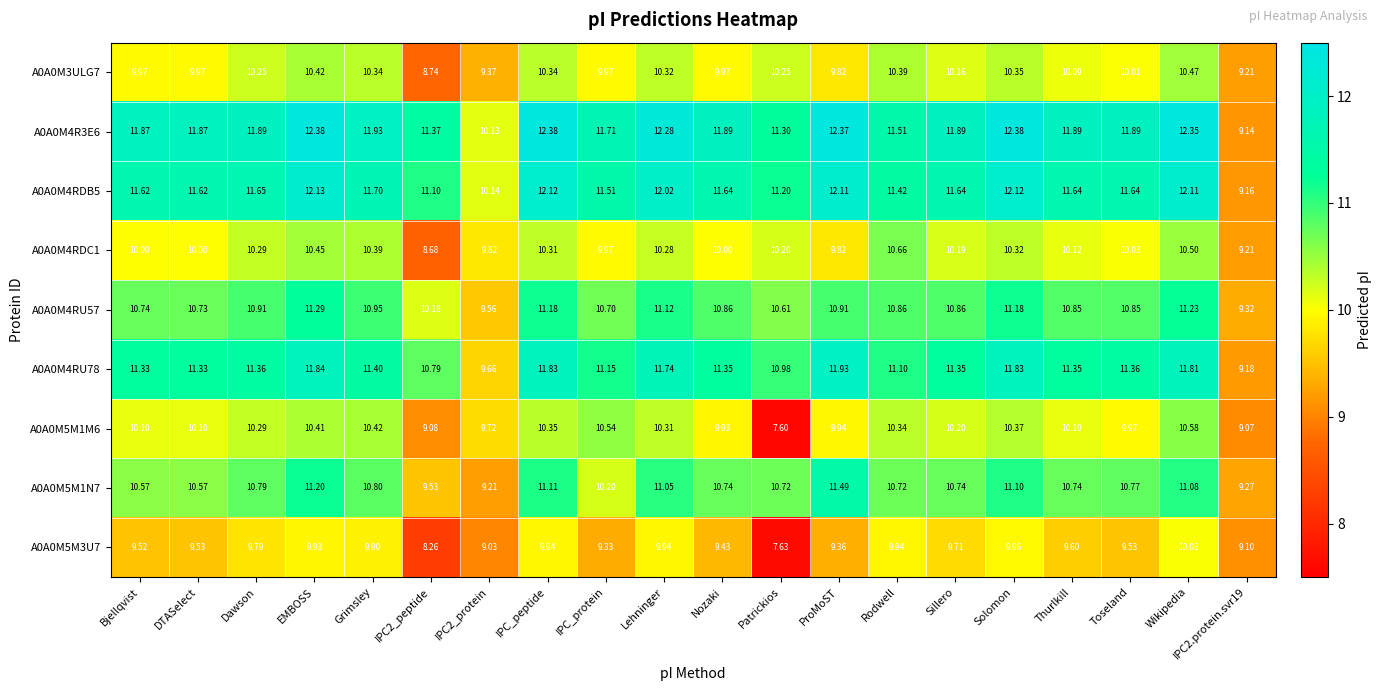

At which category is the sum across all series the highest?

Wikipedia